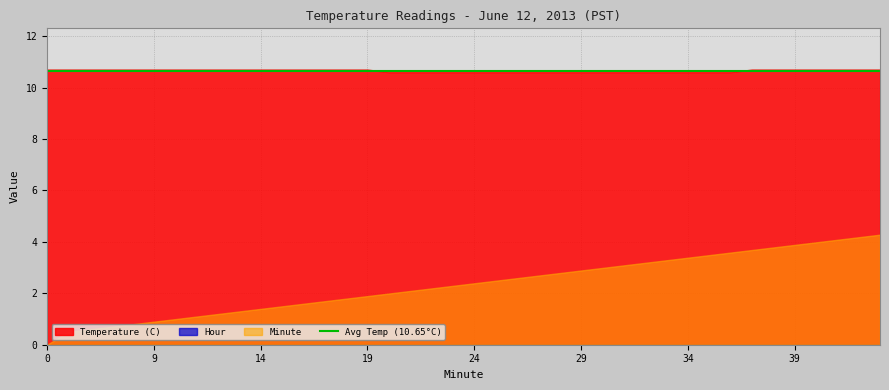

True or false: Temperature (C) has a value of 5.5 at 24.

False